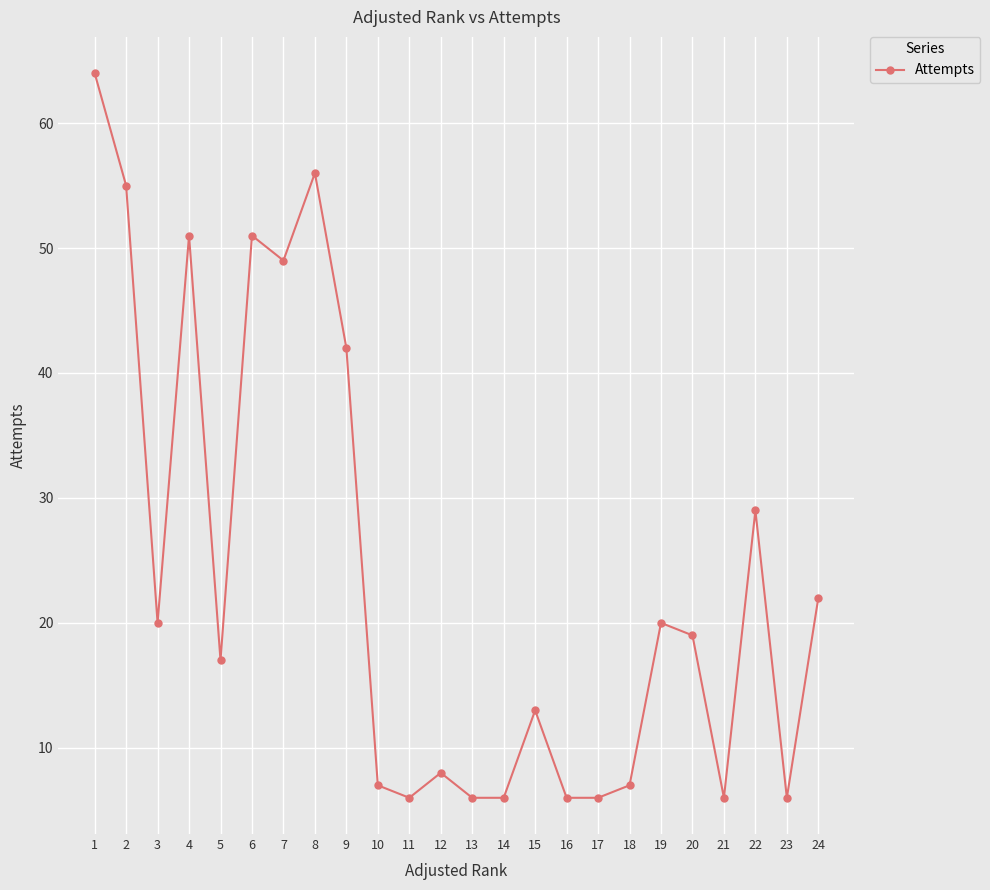

How many lines are shown in the chart?

1